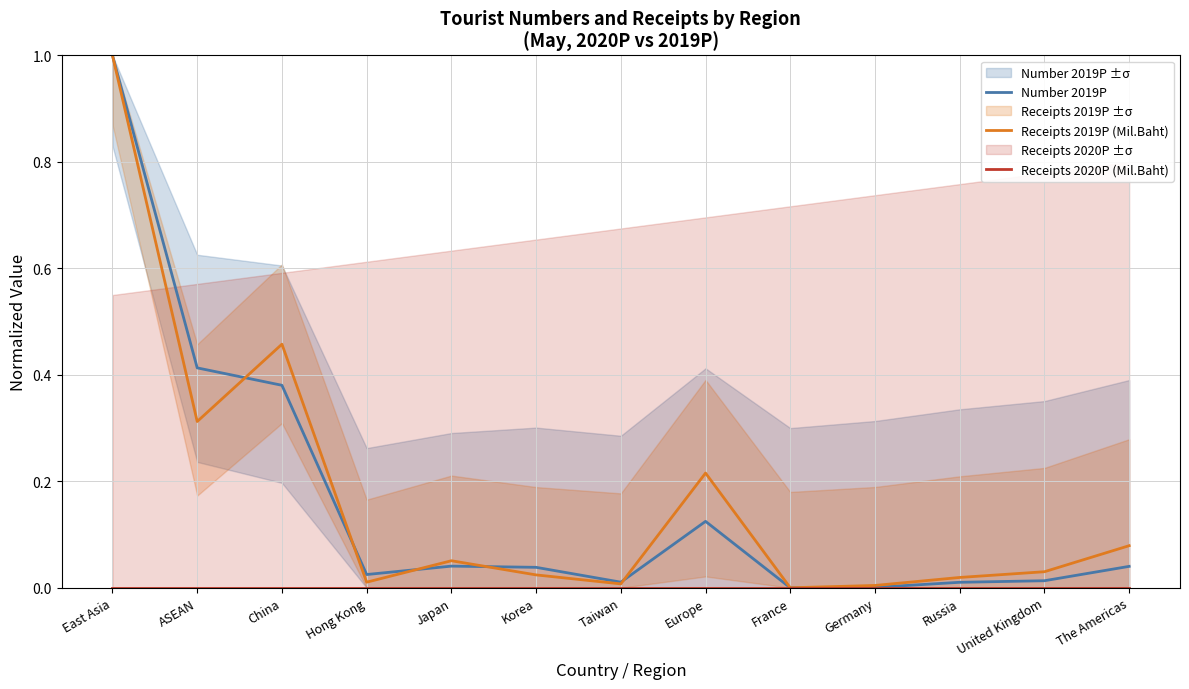

Is it true that Receipts 2020P (Mil.Baht) equals 0.0 at ASEAN?

True